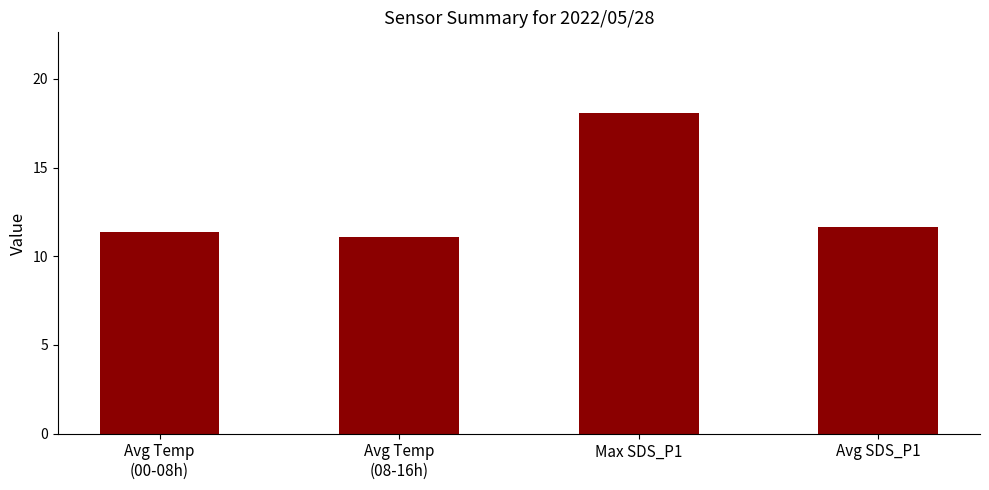

What is the difference between the values at Avg Temp
(08-16h) and Max SDS_P1?

7.0